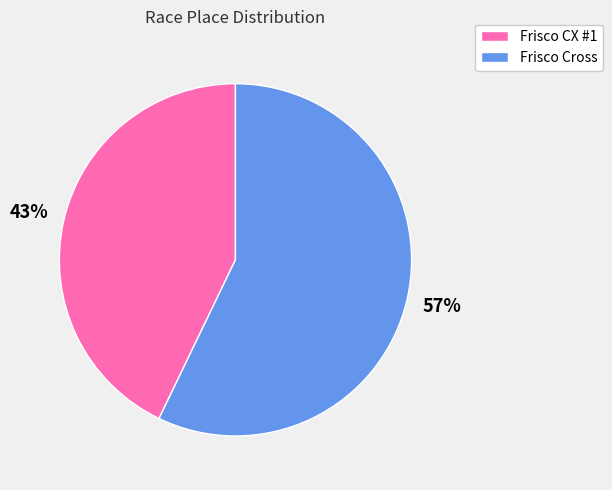

To the nearest percent, what is the difference between the Frisco Cross and Frisco CX #1 slice percentages?

14%